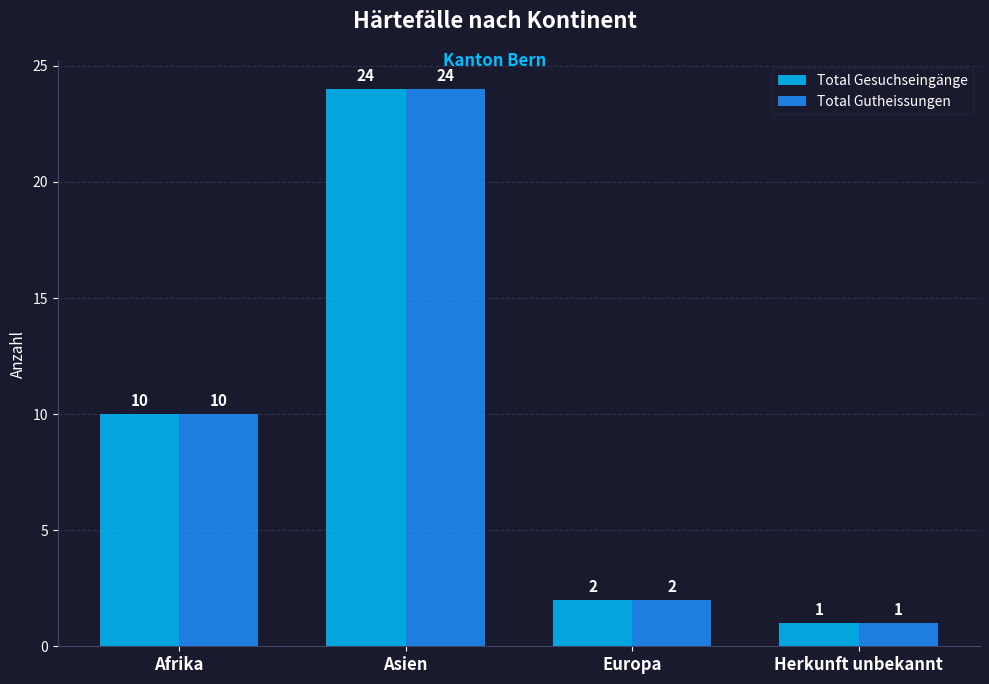

The Total Gutheissungen series shows 2 at Herkunft unbekannt. True or false?

False